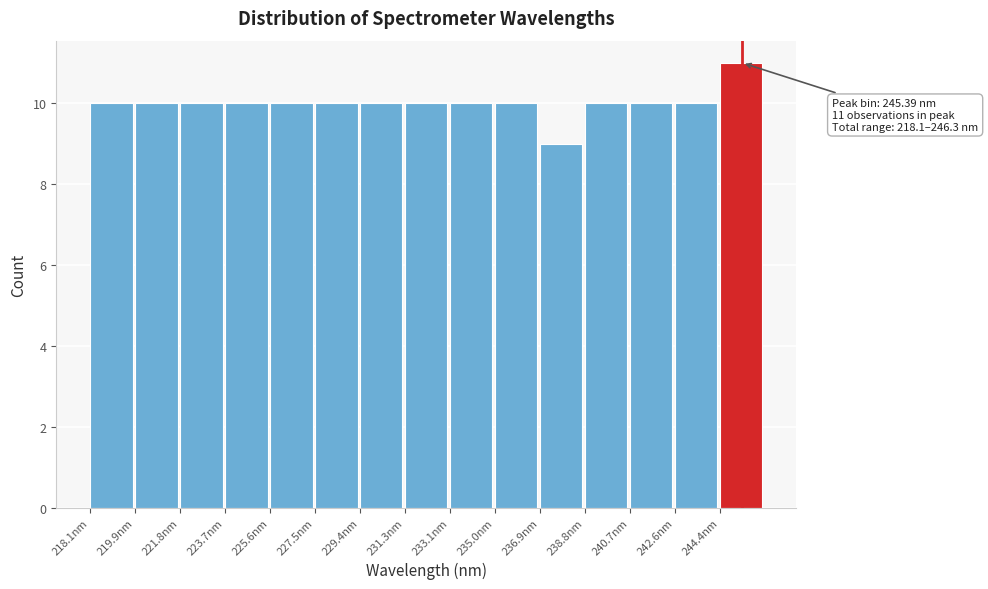

Which range on the x-axis has the tallest bar?

244.4 to 246.4